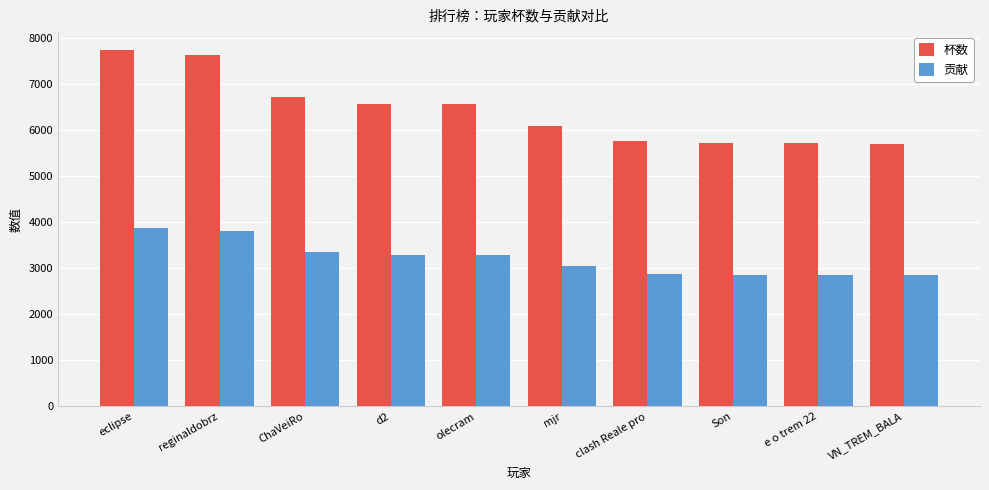

What is the lowest value of the 贡献 series?

2849